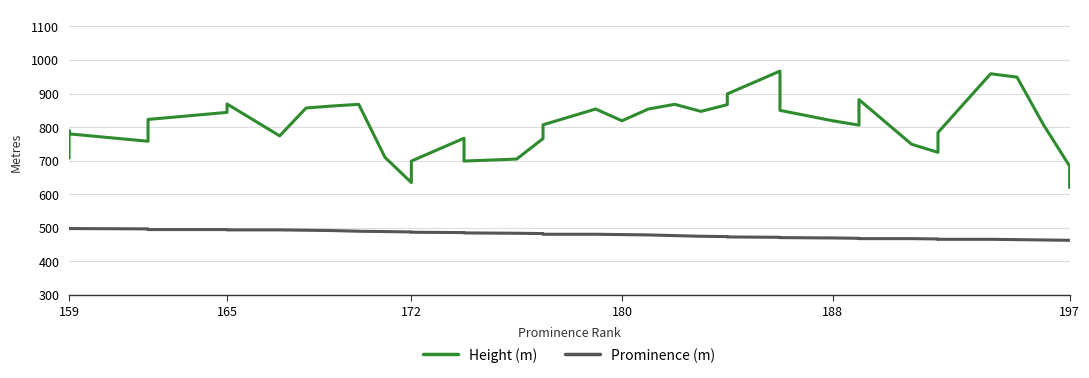

Is it true that Prominence (m) equals 727 at 16?

False